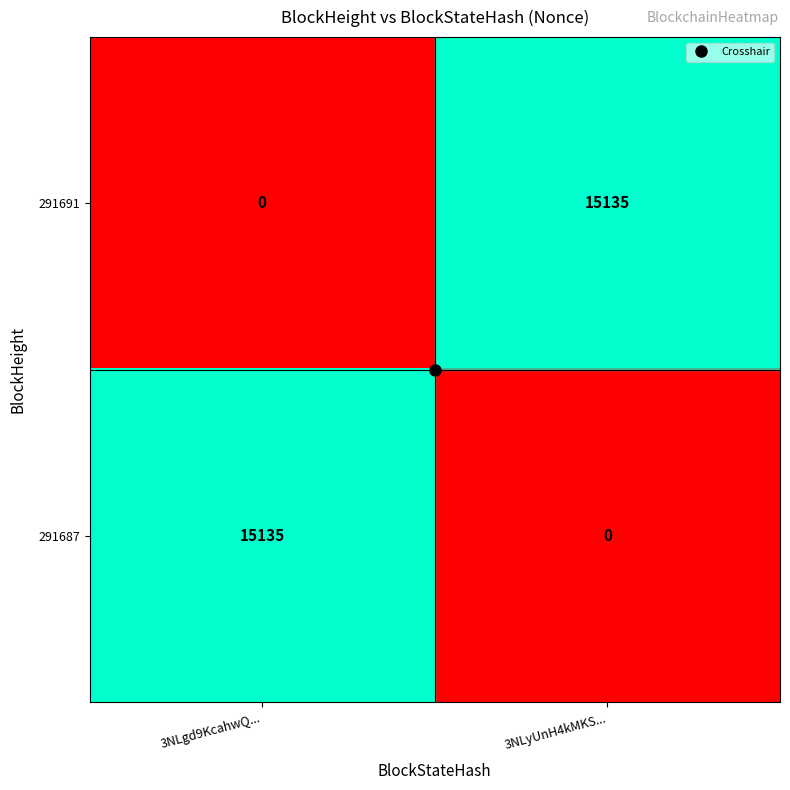

What value does the 291691 series have at 3NLyUnH4kMKS..., to the nearest 100?

15100